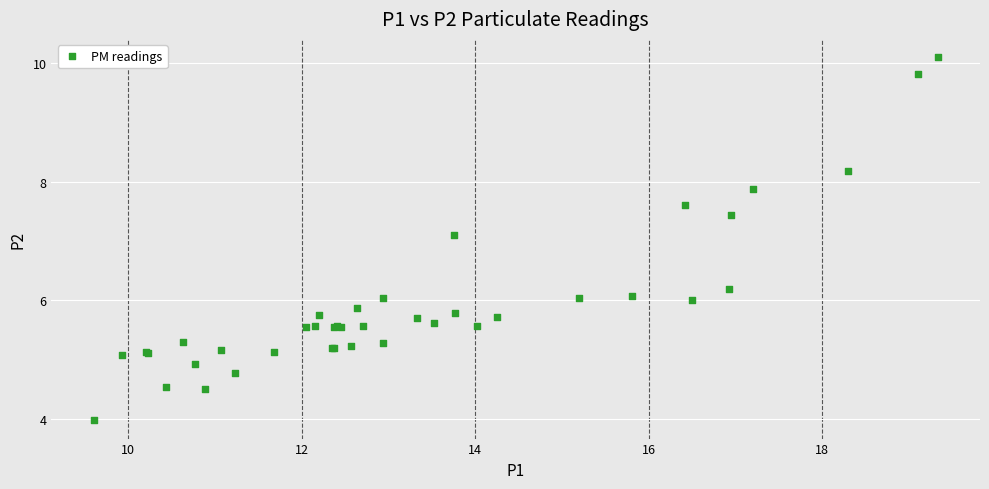

What Y value in the scatter plot is closest to 7?

7.1